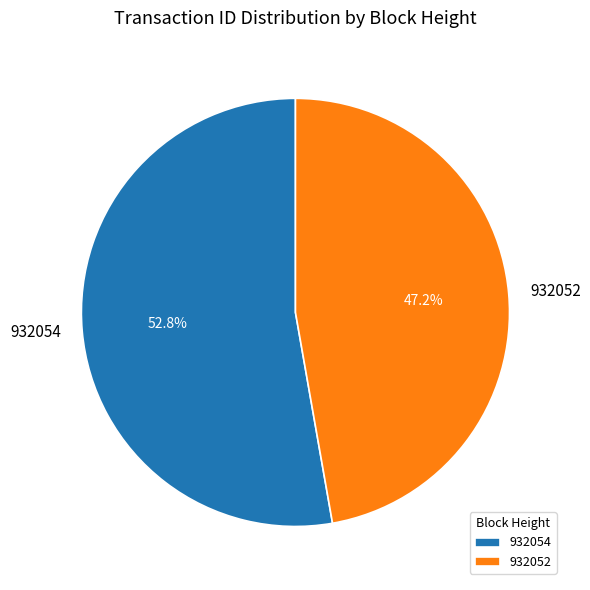

Is 932054 the majority of the pie?

Yes